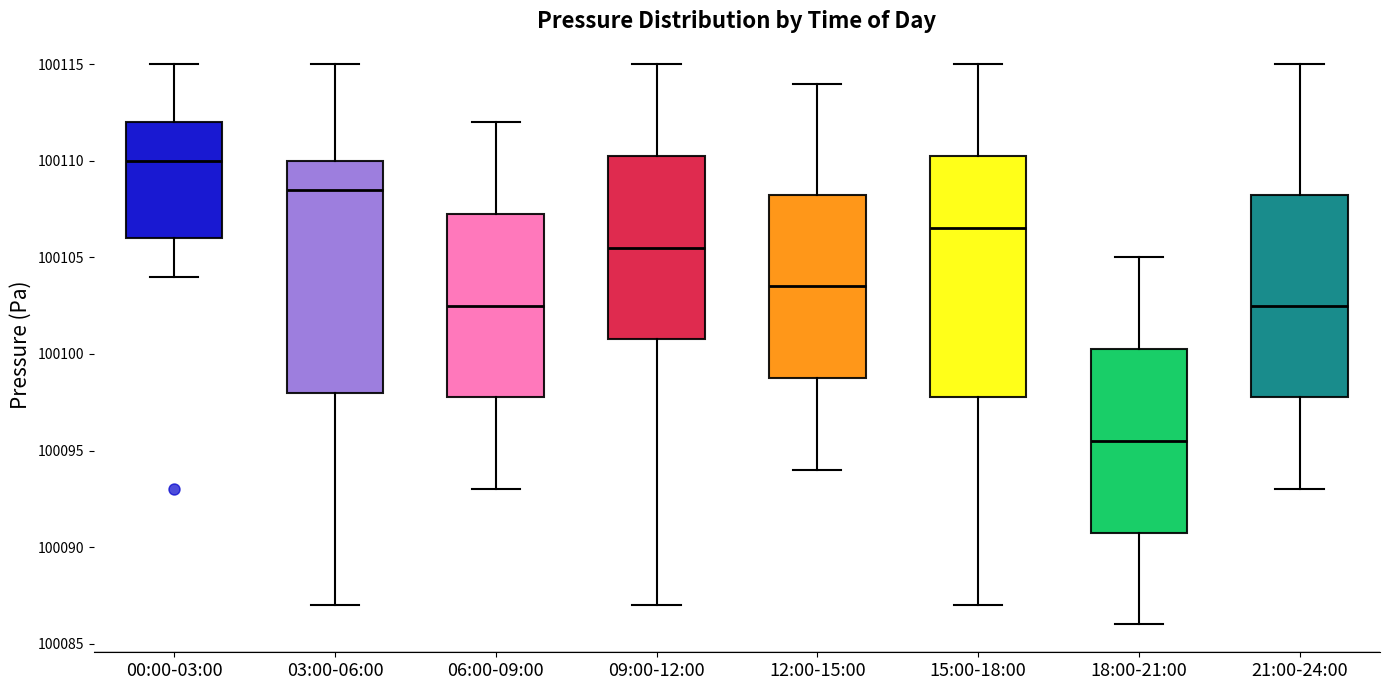

Reading left to right, read every box against the y-axis: the position of its median line, the range the box covers, and the ends of its whiskers. The values are not printed on the chart, so give them approximately, as read against the axis.

00:00-03:00: median 100110.0, box 100106.0 to 100112.0, whiskers 100104.0 to 100115.0
03:00-06:00: median 100108.5, box 100098.0 to 100110.0, whiskers 100087.0 to 100115.0
06:00-09:00: median 100102.5, box 100098.0 to 100107.5, whiskers 100093.0 to 100112.0
09:00-12:00: median 100105.5, box 100101.0 to 100110.5, whiskers 100087.0 to 100115.0
12:00-15:00: median 100103.5, box 100099.0 to 100108.5, whiskers 100094.0 to 100114.0
15:00-18:00: median 100106.5, box 100098.0 to 100110.5, whiskers 100087.0 to 100115.0
18:00-21:00: median 100095.5, box 100091.0 to 100100.5, whiskers 100086.0 to 100105.0
21:00-24:00: median 100102.5, box 100098.0 to 100108.5, whiskers 100093.0 to 100115.0